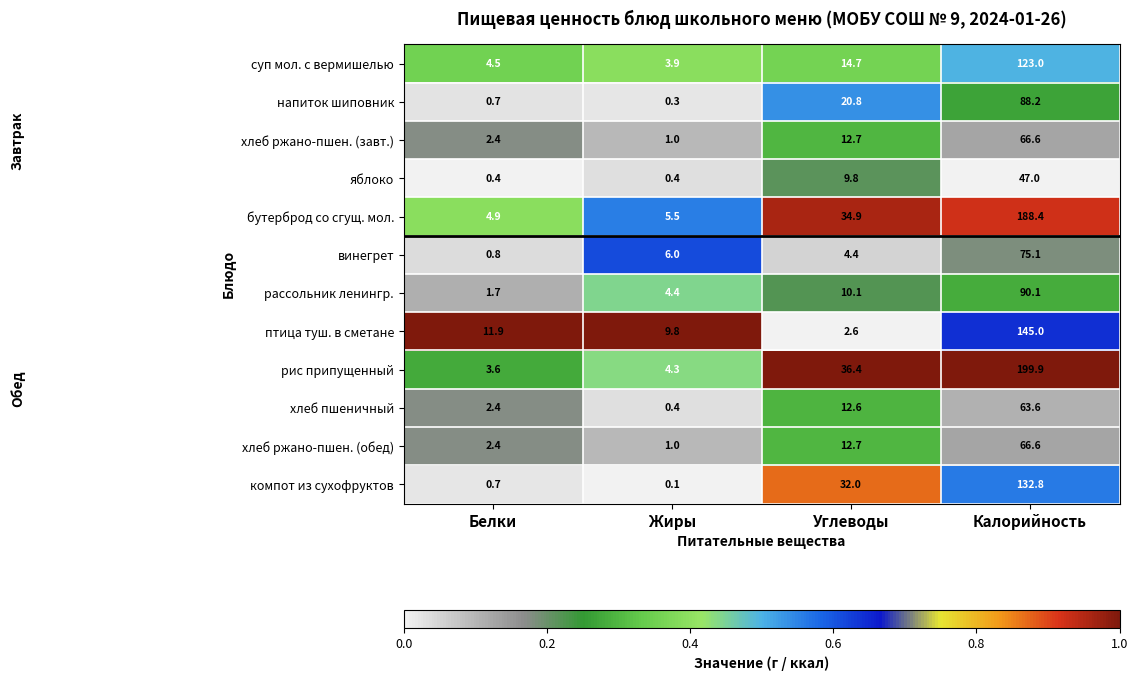

What is the spread (max minus min) of values at Углеводы?

33.8